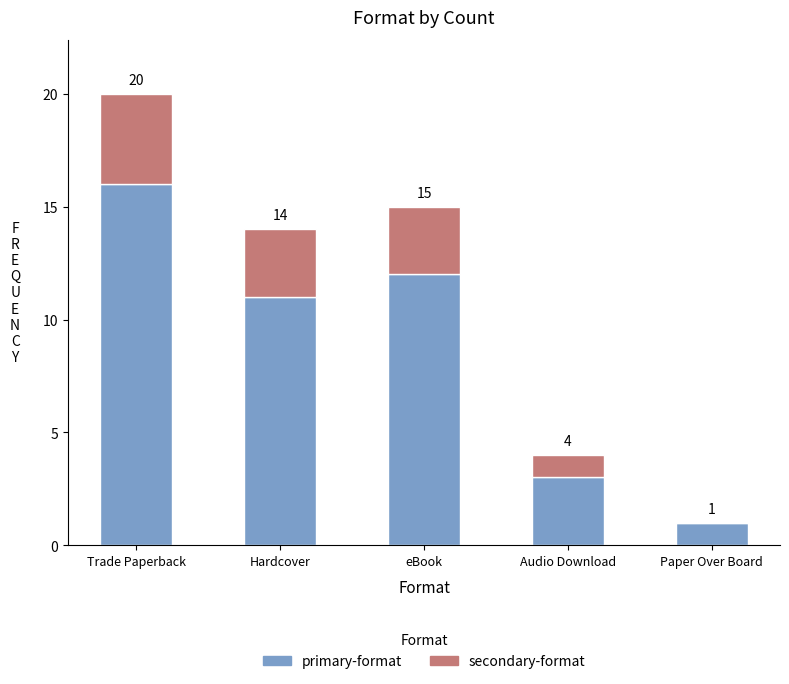

True or false: primary-format has a value of 6 at Hardcover.

False